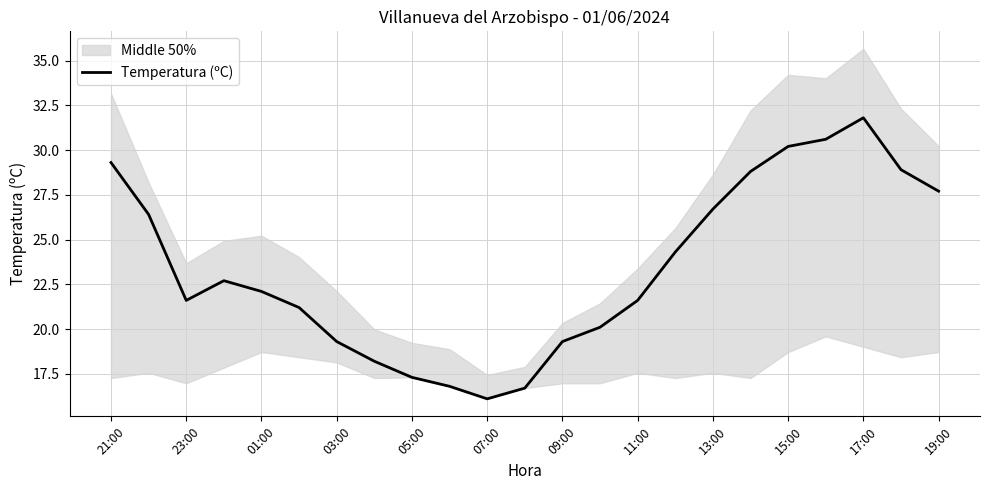

What is the difference between the maximum and minimum values?

15.7